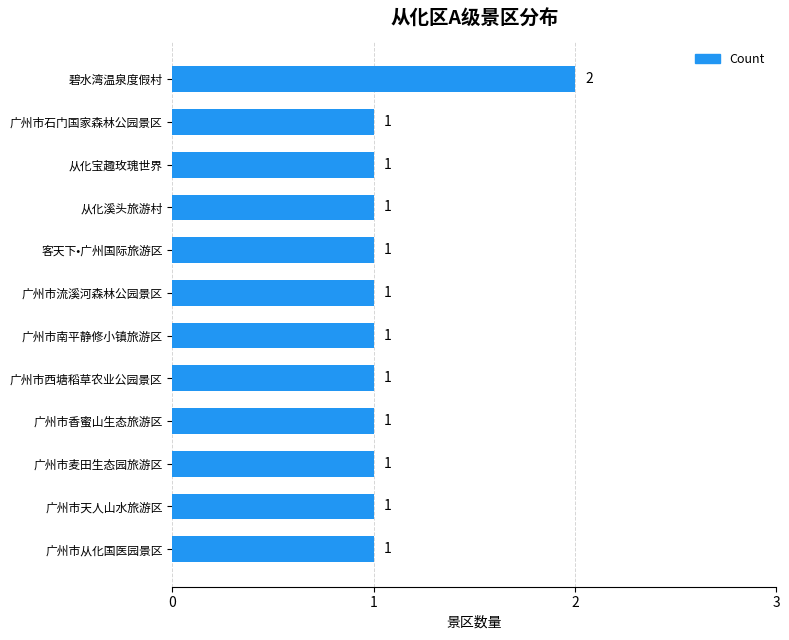

Reading top to bottom, extract all data points from this chart.

碧水湾温泉度假村=2	广州市石门国家森林公园景区=1	从化宝趣玫瑰世界=1	从化溪头旅游村=1	客天下•广州国际旅游区=1	广州市流溪河森林公园景区=1	广州市南平静修小镇旅游区=1	广州市西塘稻草农业公园景区=1	广州市香蜜山生态旅游区=1	广州市麦田生态园旅游区=1	广州市天人山水旅游区=1	广州市从化国医园景区=1